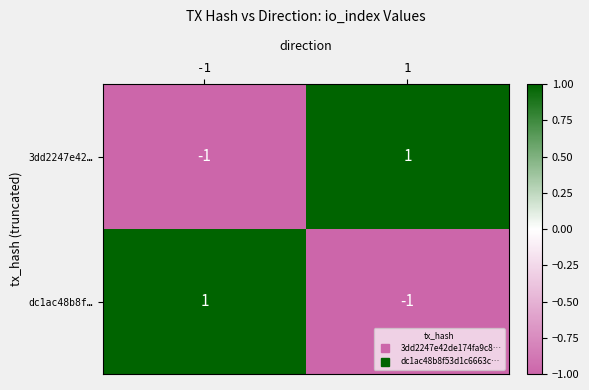

List the labels in order of 3dd2247e42… value, largest first.

1, -1